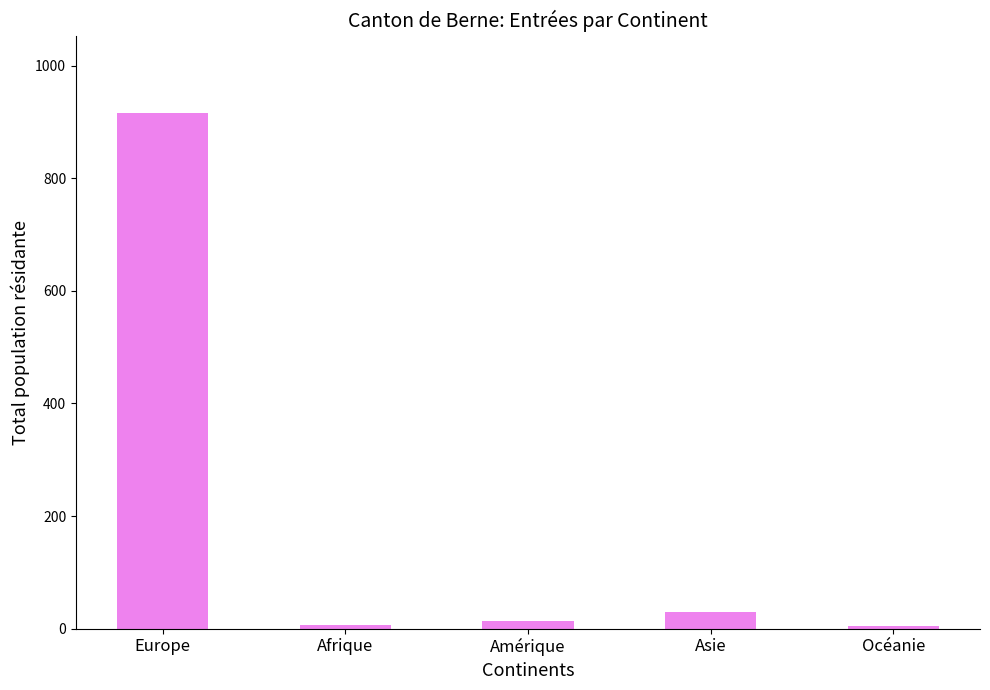

What is the maximum value shown in the chart?

916